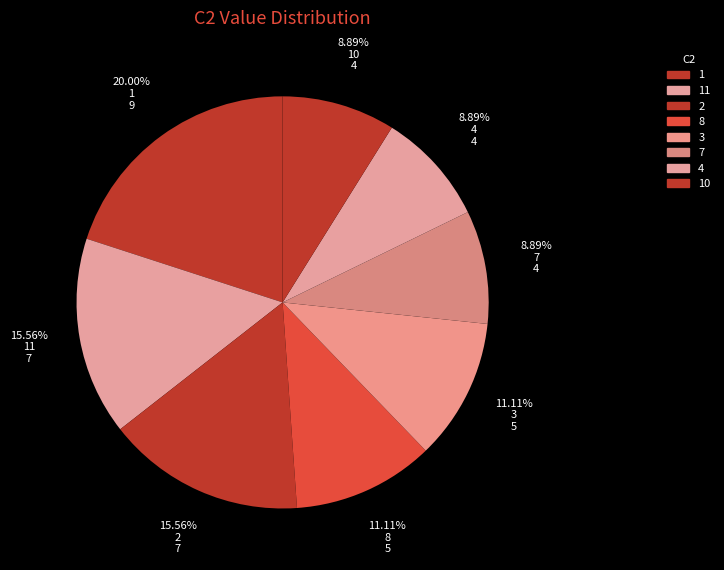

Count the number of slices in the pie.

8